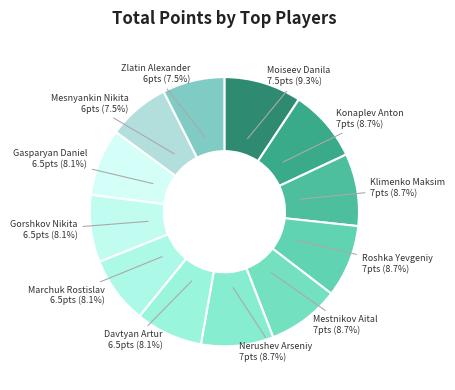

Which category has the biggest portion of the pie?

Moiseev Danila